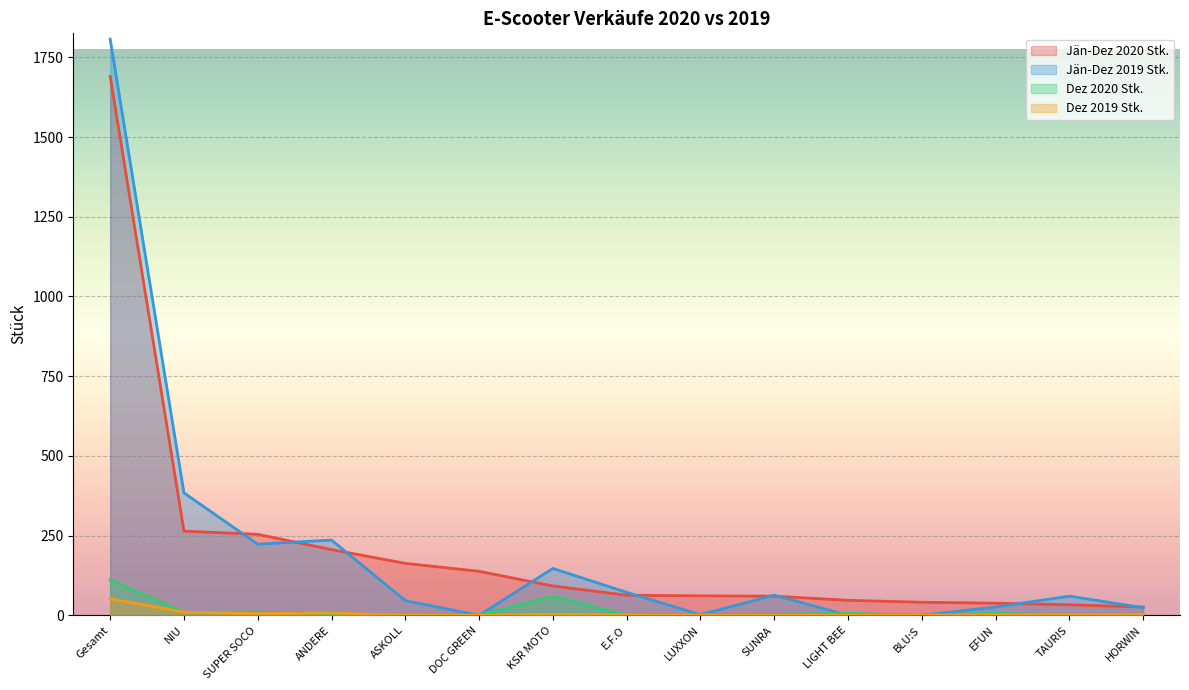

Rank the series by their maximum value, from lowest to highest.

Dez 2019 Stk., Dez 2020 Stk., Jän-Dez 2020 Stk., Jän-Dez 2019 Stk.